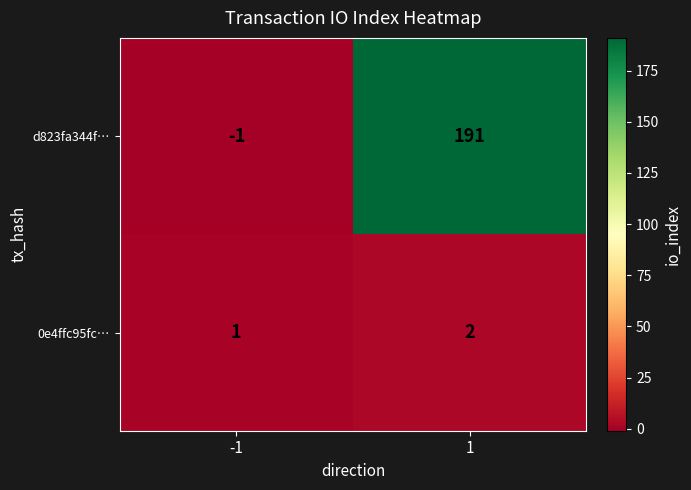

Reading left to right, transcribe all the data shown in this chart.

d823fa344f…: -1	191
0e4ffc95fc…: 1	2